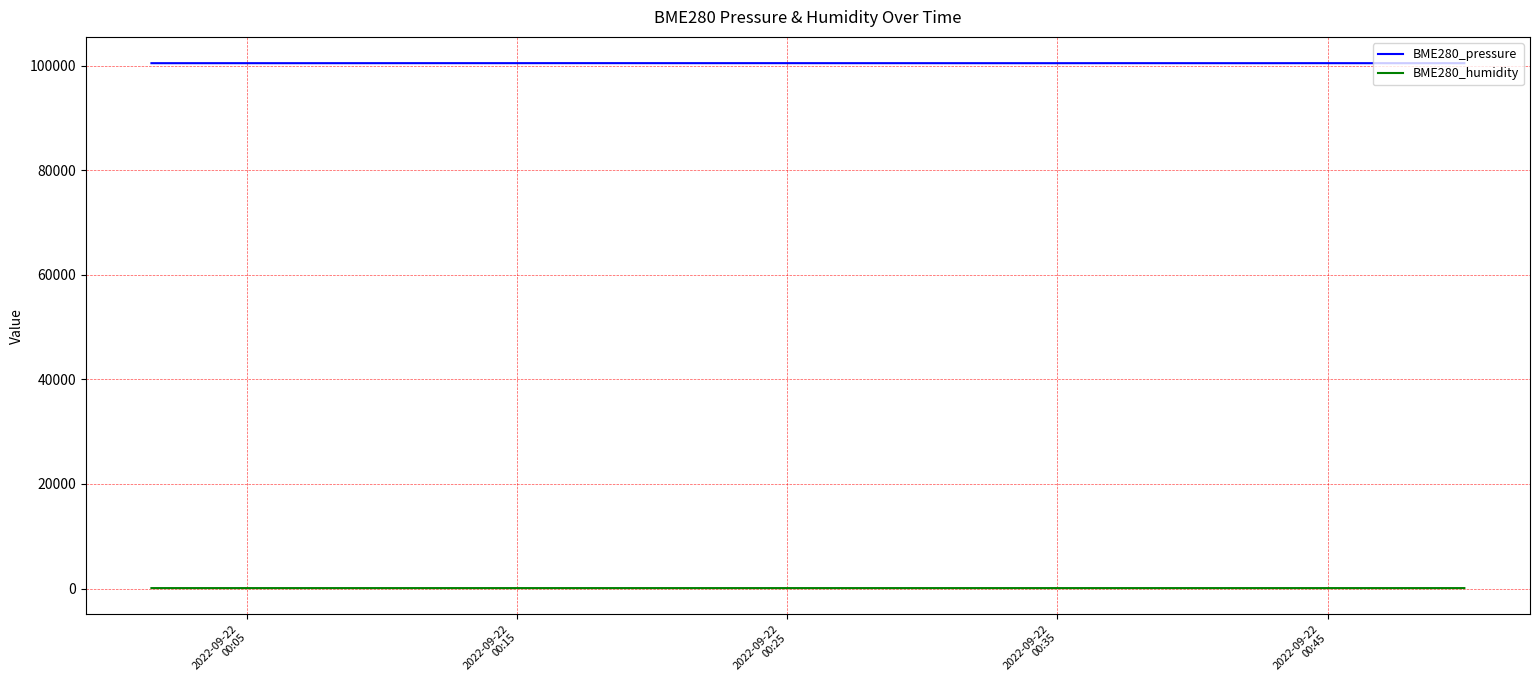

Rank the series by their maximum value, from highest to lowest.

BME280_pressure, BME280_humidity